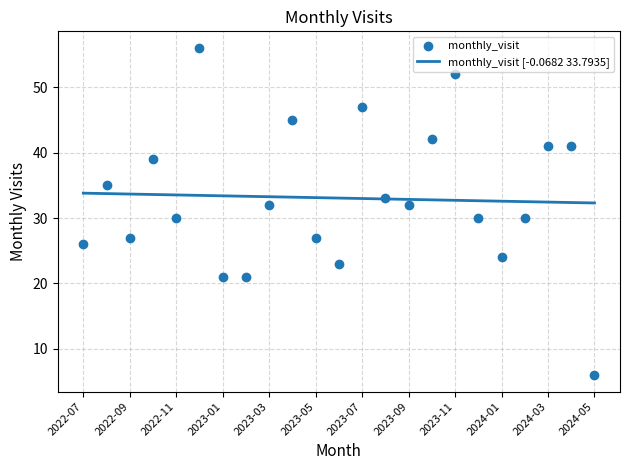

What is the maximum value for monthly_visit [-0.0682 33.7935]?

33.8